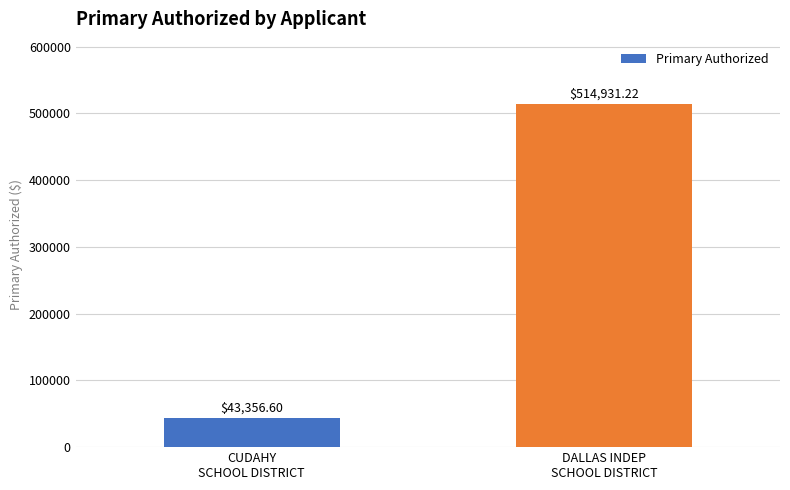

Is it true that the value at DALLAS INDEP
SCHOOL DISTRICT is 514931.2?

True